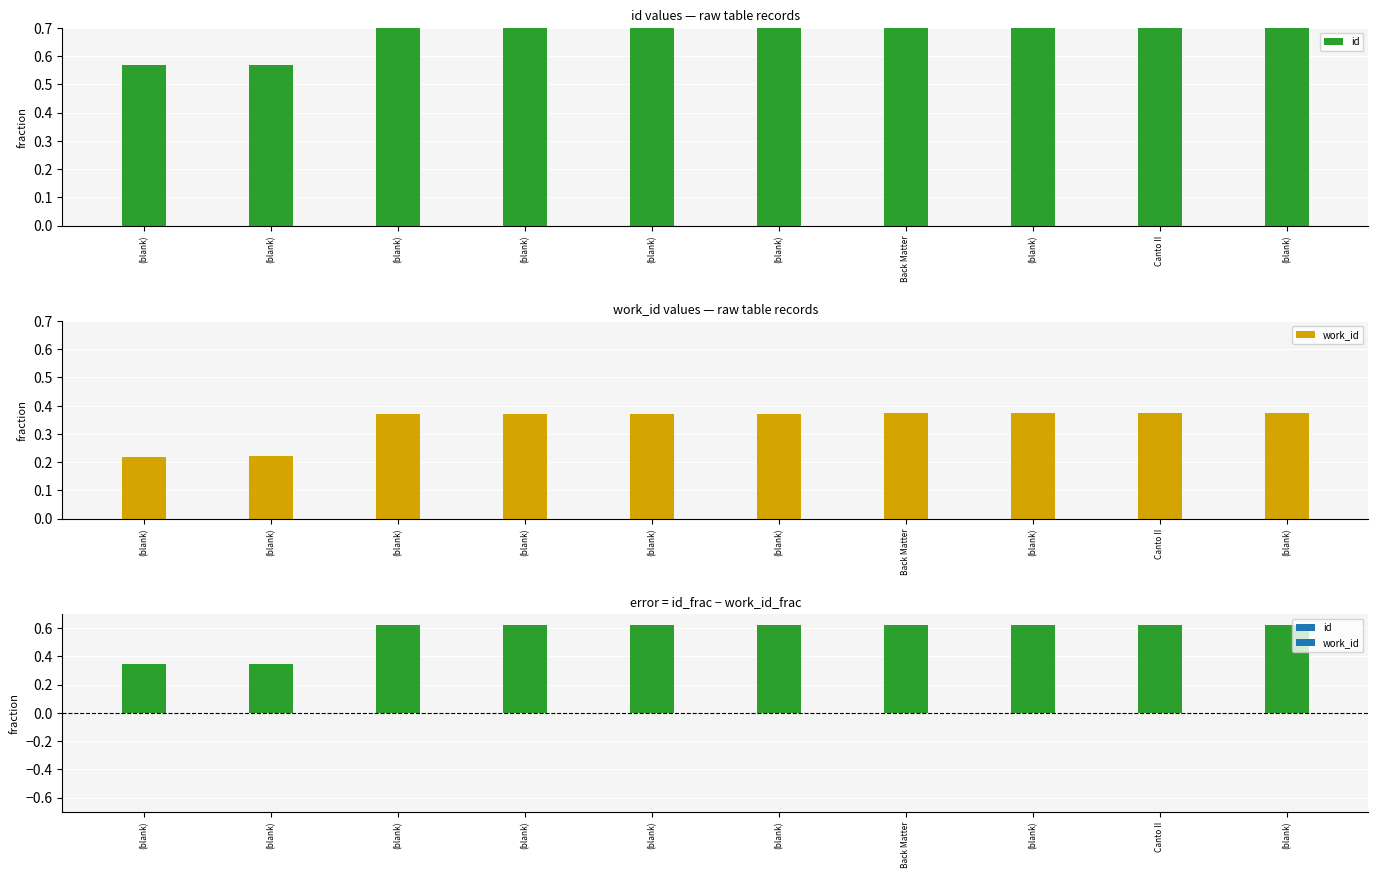

What is the label of the 10th bar from the right?

(blank)